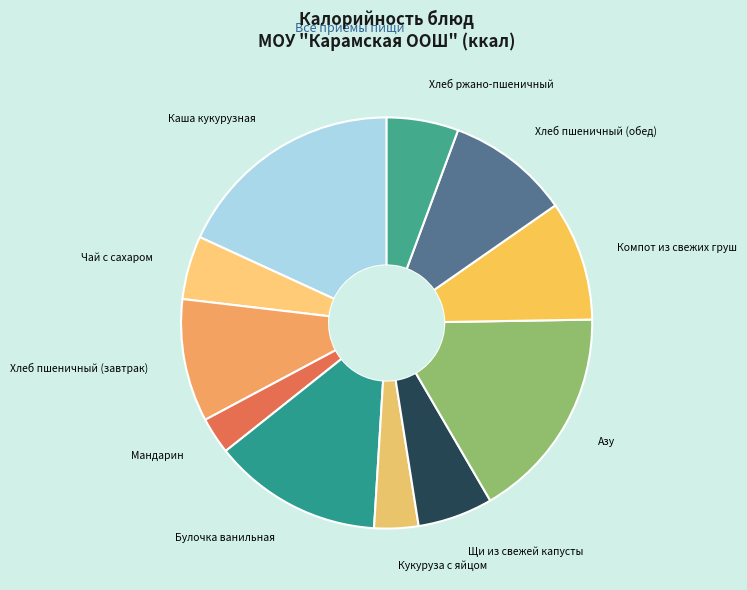

Is the sum of Мандарин and Хлеб ржано-пшеничный greater than half?

No